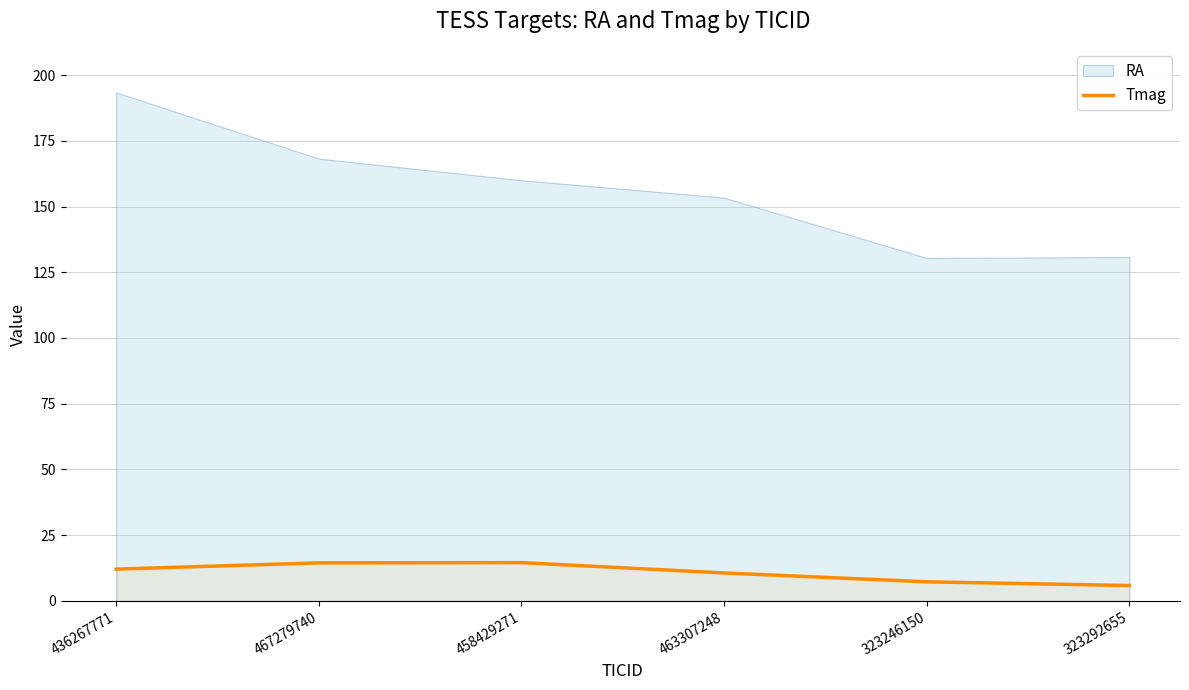

Which has a higher value, 463307248 or 436267771?

436267771